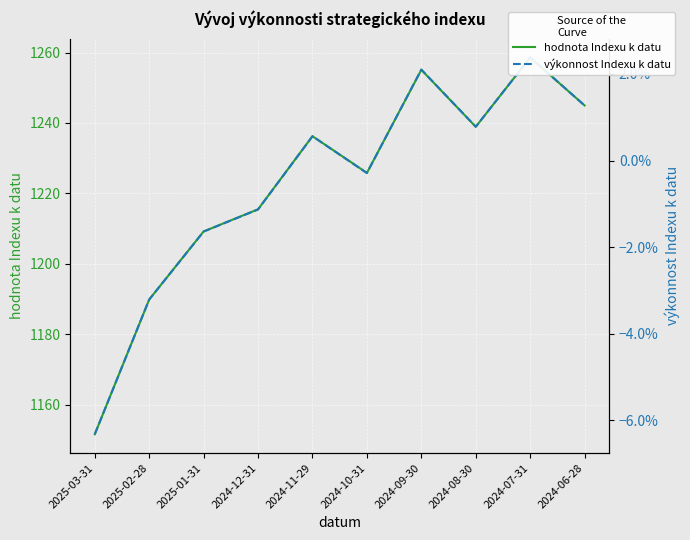

The value of hodnota Indexu k datu at 2024-12-31 is 1215.5. True or false?

True